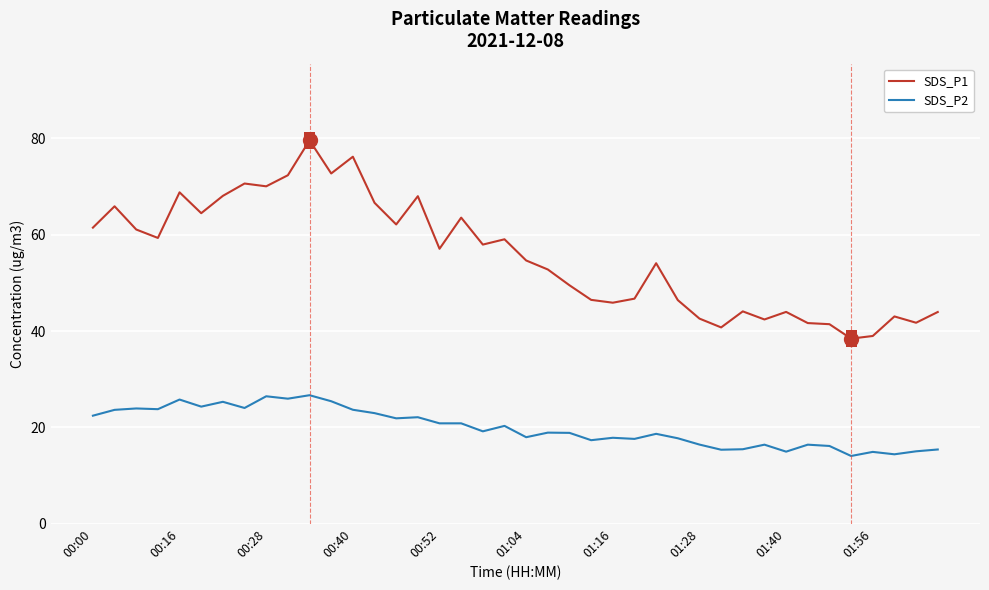

True or false: SDS_P1 and SDS_P2 cross at least once.

False